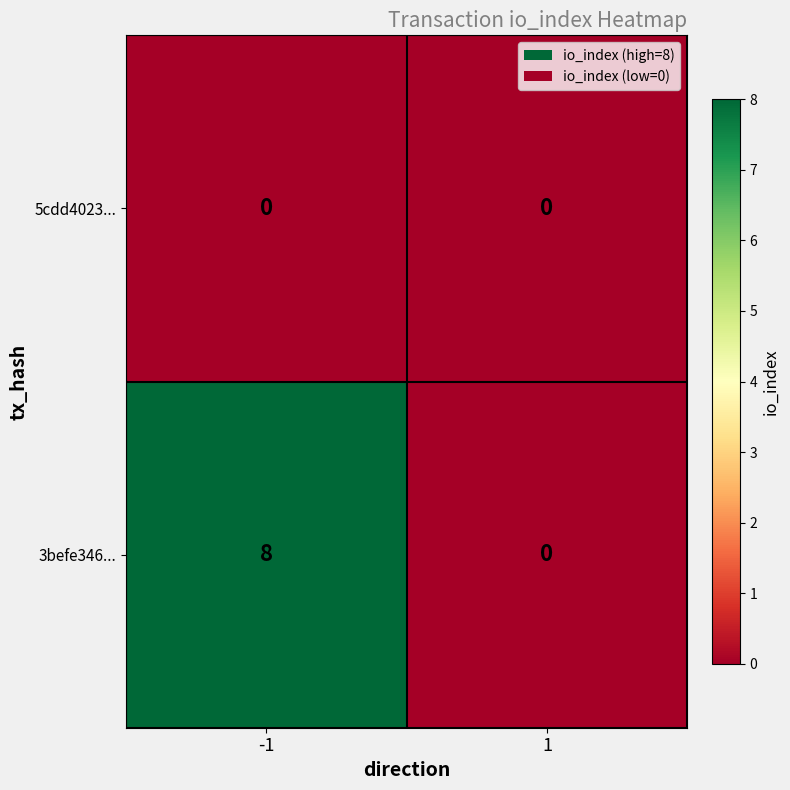

What is the highest value of the 3befe346... series?

8